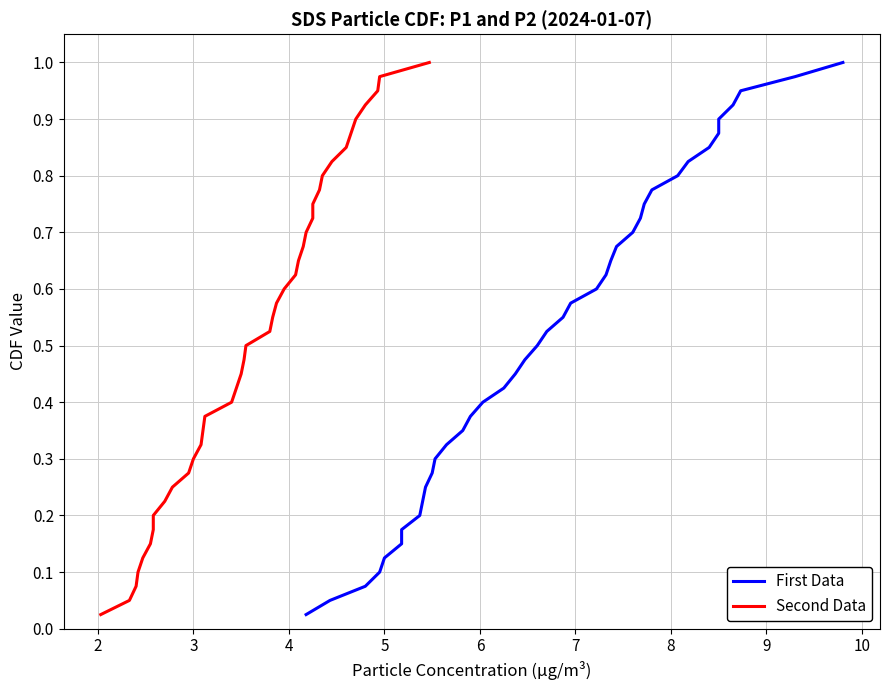

True or false: Second Data has more than 2 points higher than both neighbors.

False